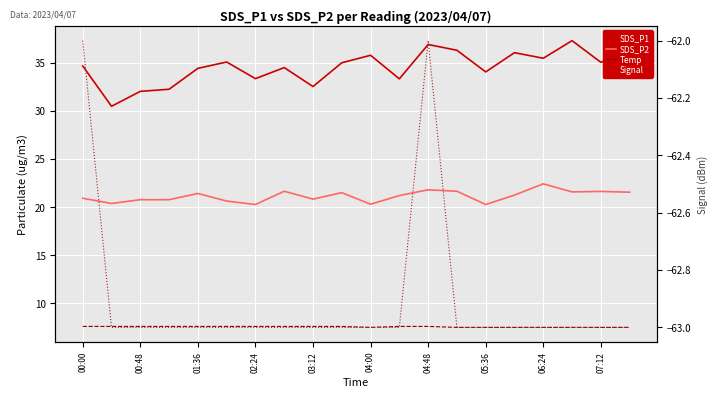

Reading left to right, extract all data points from this chart.

SDS_P1: 34.7	30.5	32.0	32.2	34.4	35.1	33.4	34.5	32.5	35.0	35.8	33.3	36.9	36.3	34.0	36.0	35.5	37.3	35.0	36.3
SDS_P2: 20.9	20.4	20.8	20.8	21.4	20.6	20.3	21.6	20.8	21.5	20.3	21.2	21.8	21.6	20.3	21.2	22.4	21.6	21.6	21.6
Temp: 7.6	7.6	7.6	7.6	7.6	7.6	7.6	7.6	7.6	7.6	7.5	7.6	7.6	7.5	7.5	7.5	7.5	7.5	7.5	7.5
Signal: -62.0	-63.0	-63.0	-63.0	-63.0	-63.0	-63.0	-63.0	-63.0	-63.0	-63.0	-63.0	-62.0	-63.0	-63.0	-63.0	-63.0	-63.0	-63.0	-63.0